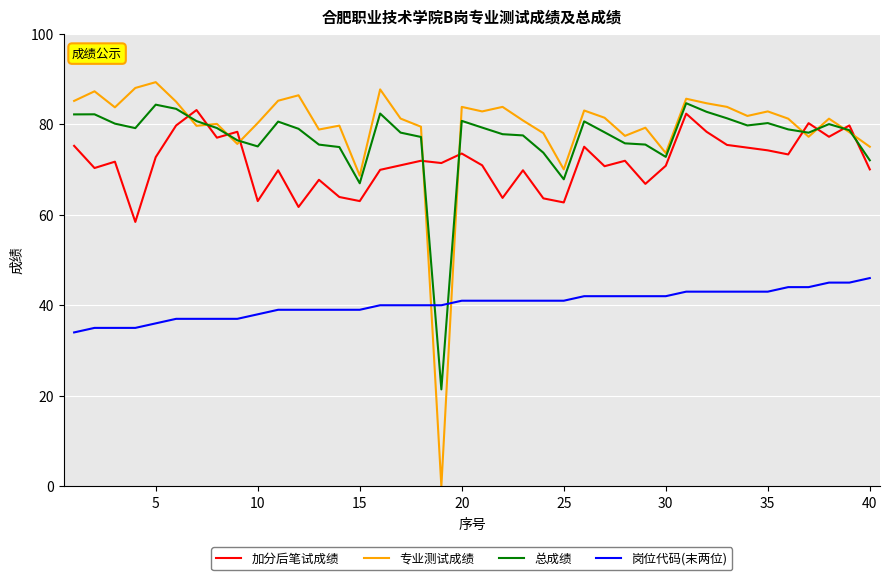

Which series has the widest spread of values?

专业测试成绩